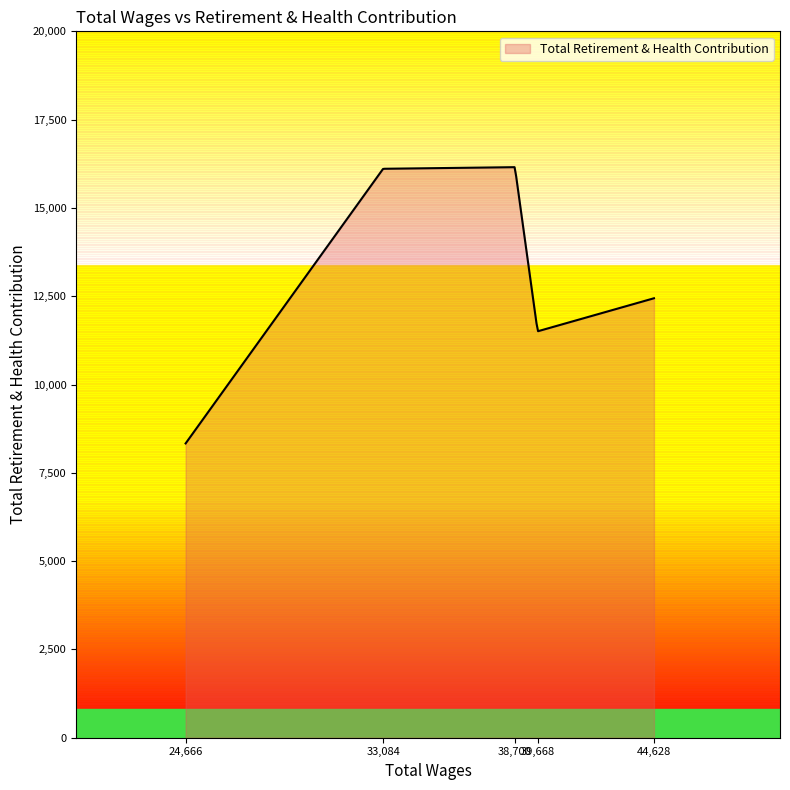

What is the smallest value displayed?

8332.0